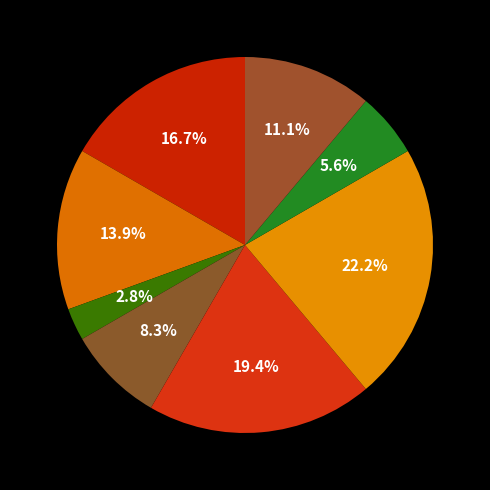

Count the number of slices in the pie.

8